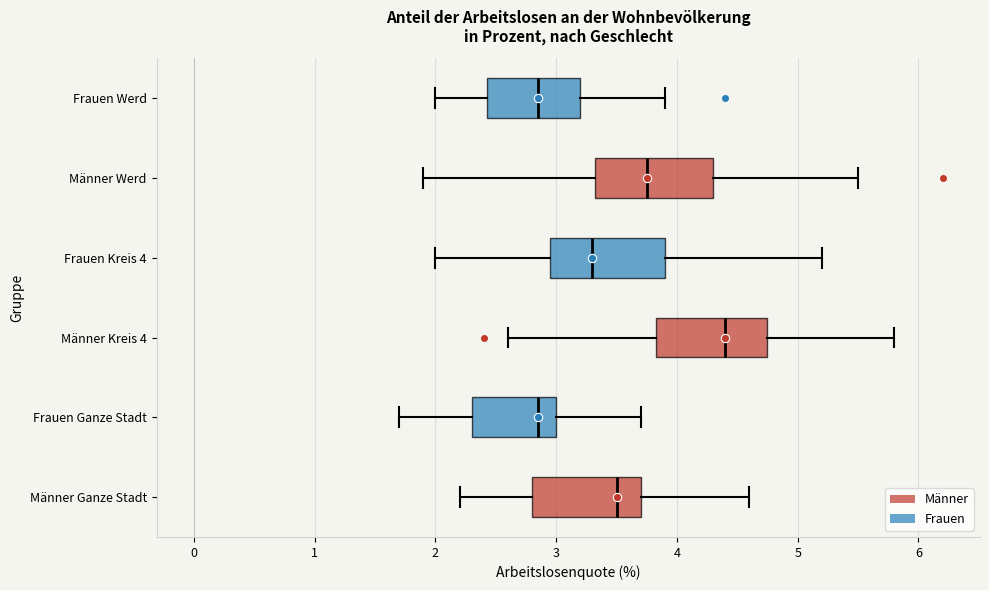

Which box's median line is the furthest to the right?

Männer Kreis 4